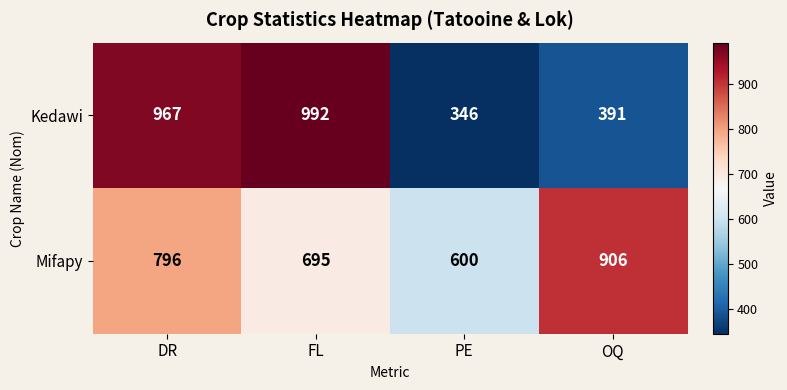

Reading left to right, transcribe all the data shown in this chart.

Kedawi: 967	992	346	391
Mifapy: 796	695	600	906